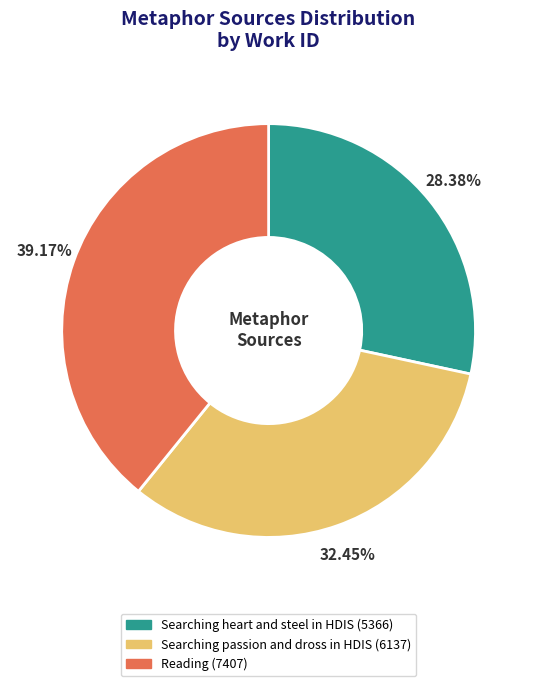

Approximately how many times larger is the value at Searching passion and dross in HDIS compared to Searching heart and steel in HDIS?

1.1